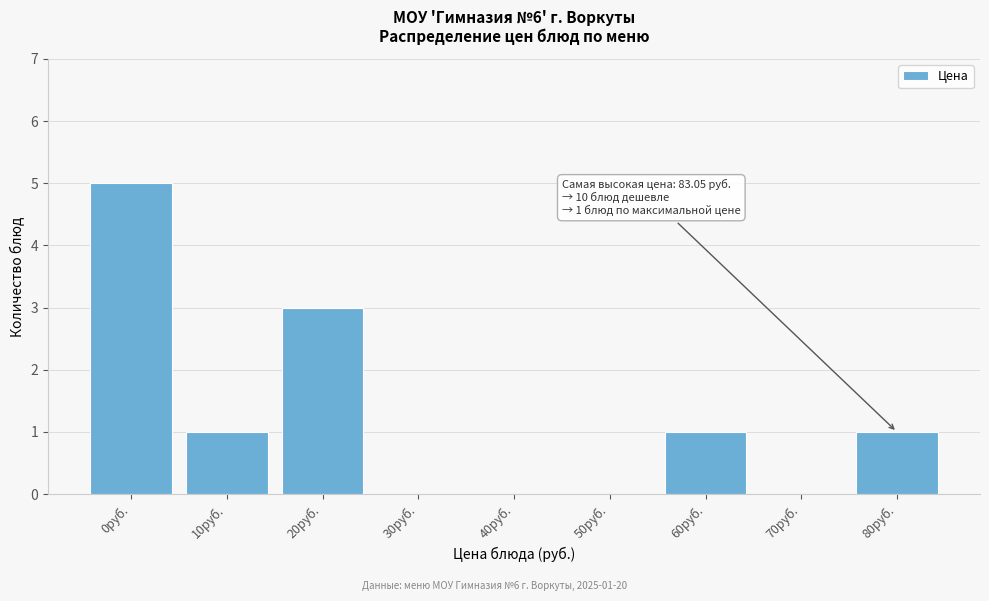

Reading right to left, what are all the values shown in this chart?

80руб.=1	70руб.=0	60руб.=1	50руб.=0	40руб.=0	30руб.=0	20руб.=3	10руб.=1	0руб.=5